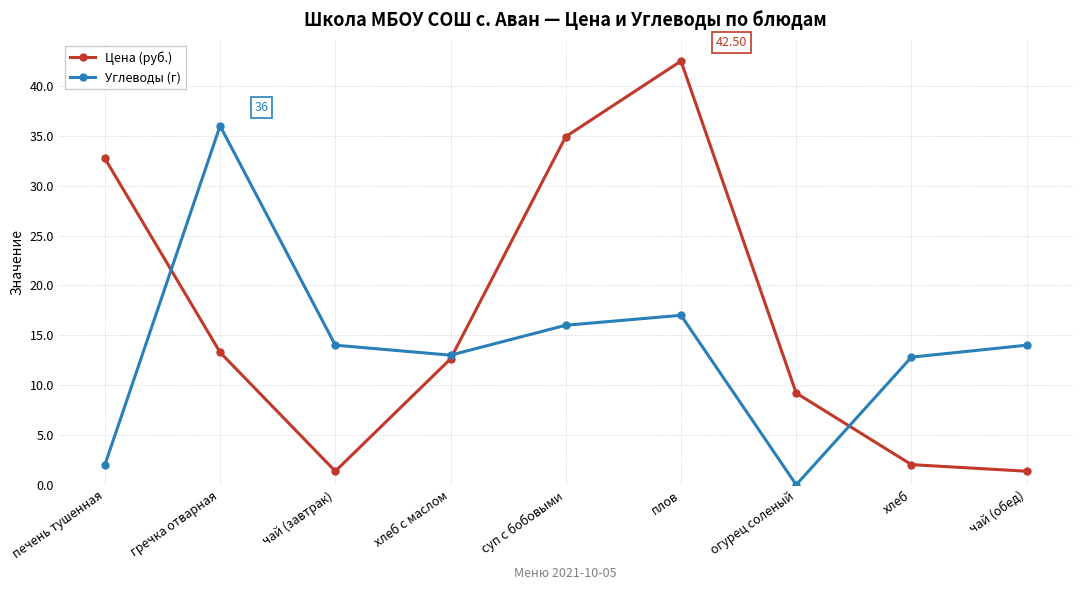

How many values in Углеводы (г) are above zero?

8